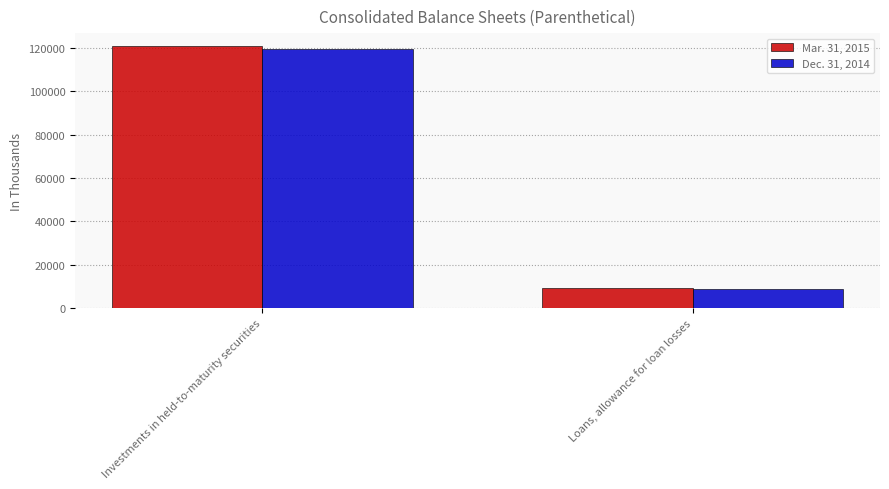

What is the average value of the Dec. 31, 2014 series?

64164